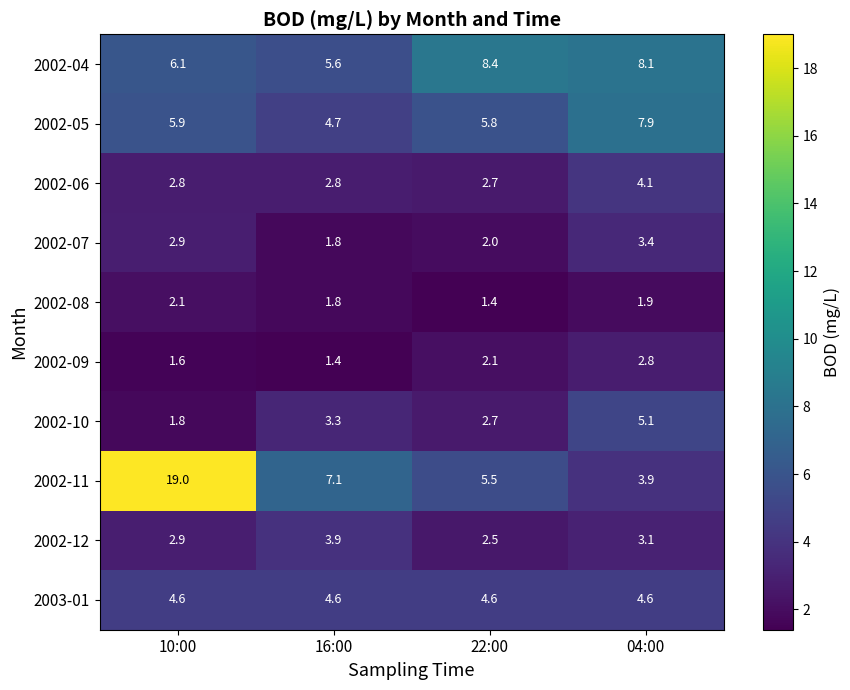

The value of 2002-07 at 16:00 is 2.9. True or false?

False